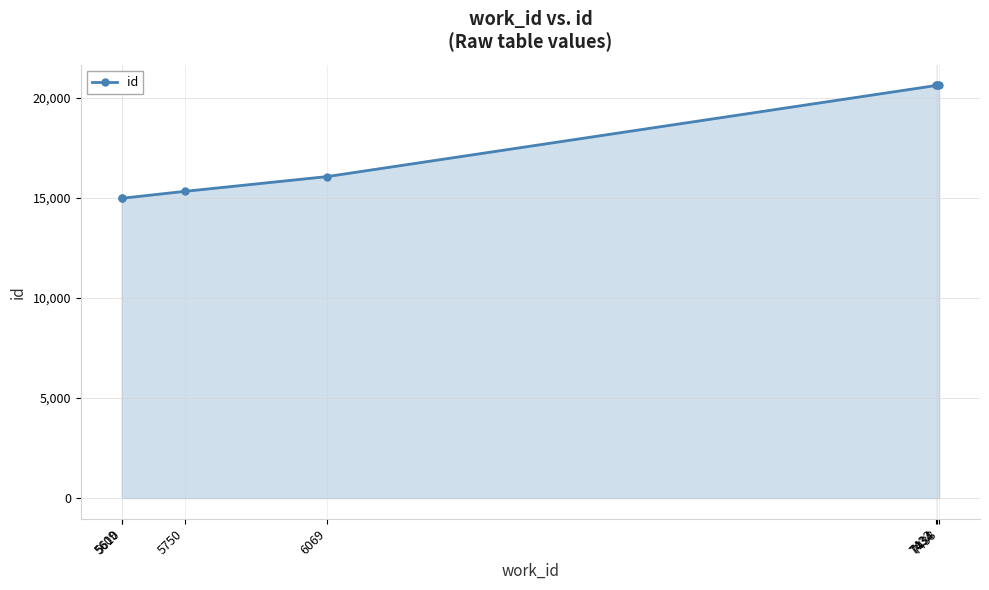

What is the average value?

17606